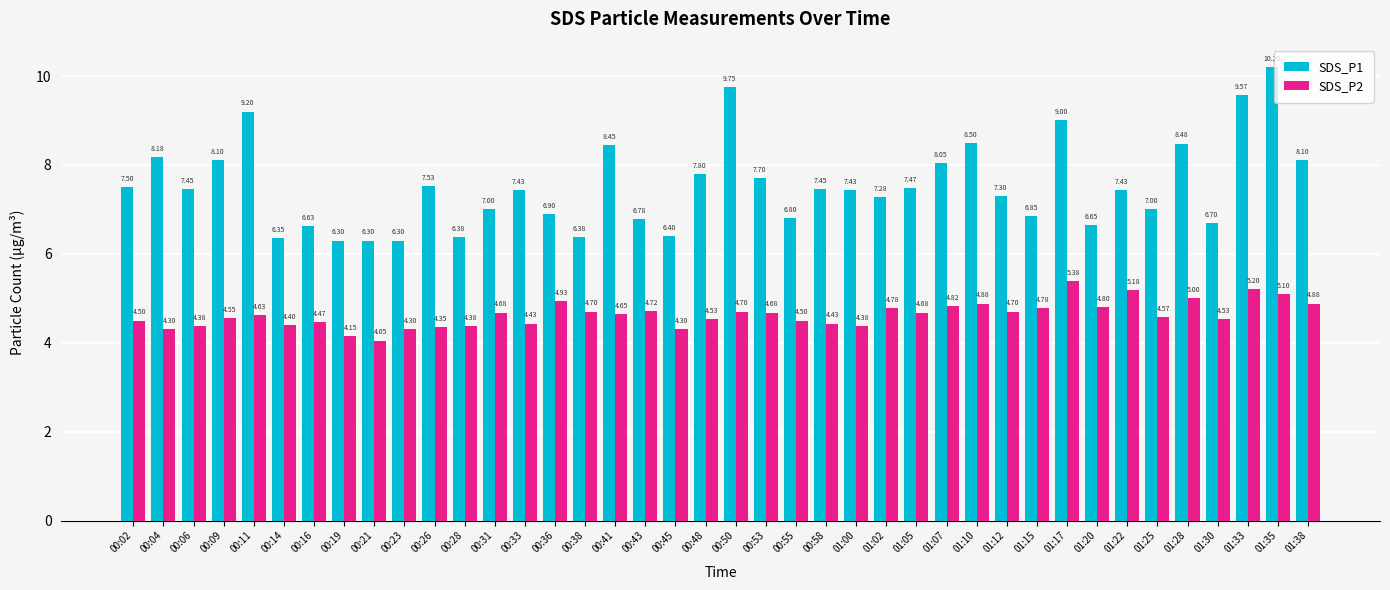

Which series has the largest total across all categories?

SDS_P1